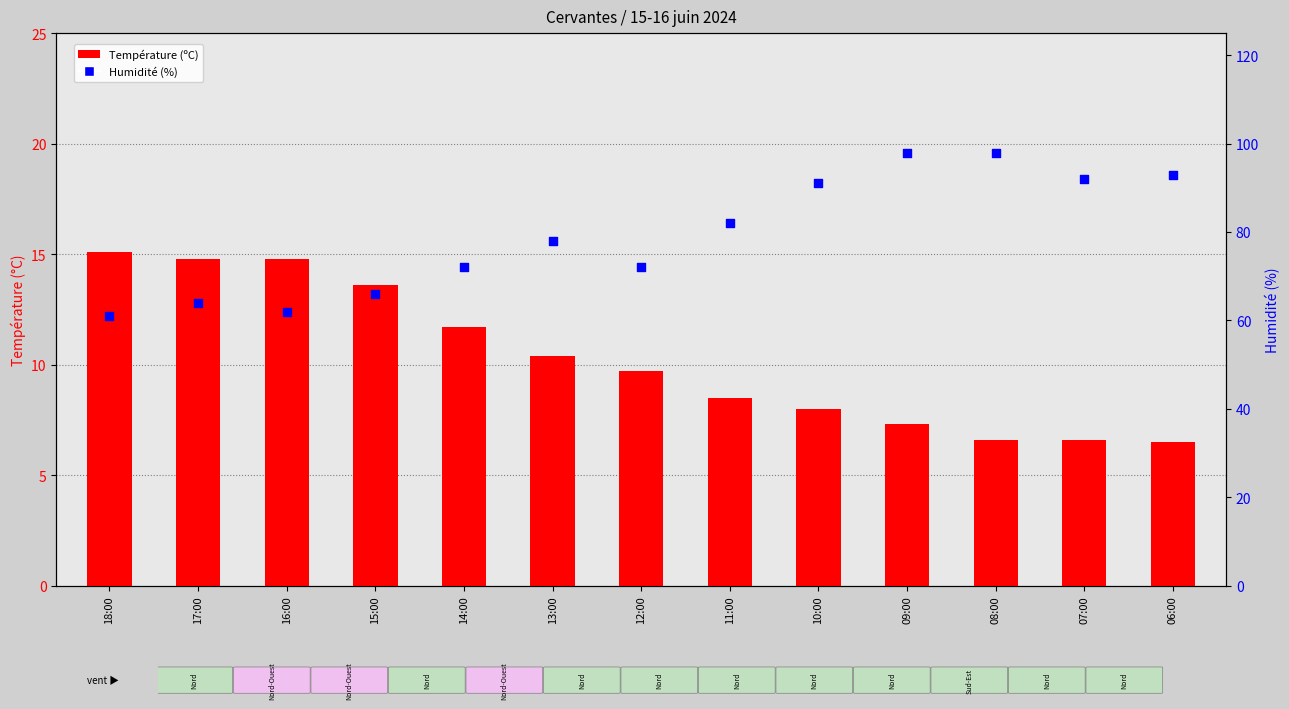

Which series contains the lowest Y value?

Température (ºC)